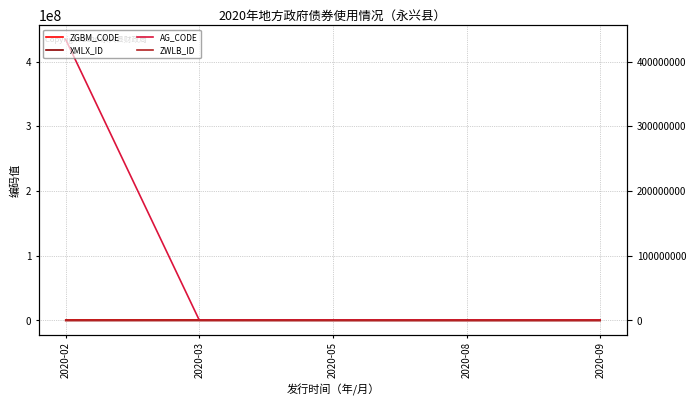

What is the difference between the maximum and minimum values in the AG_CODE series?

433675003